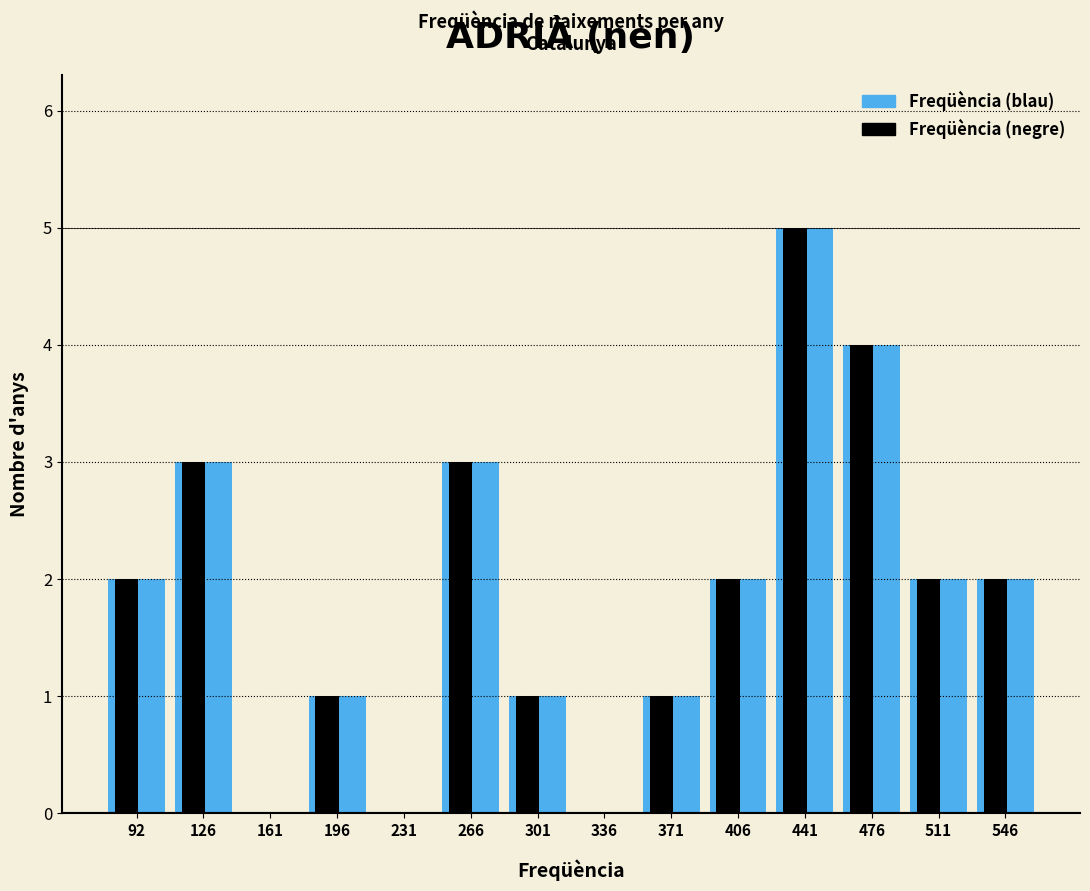

What is the sum of all Freqüència (negre) values?

26